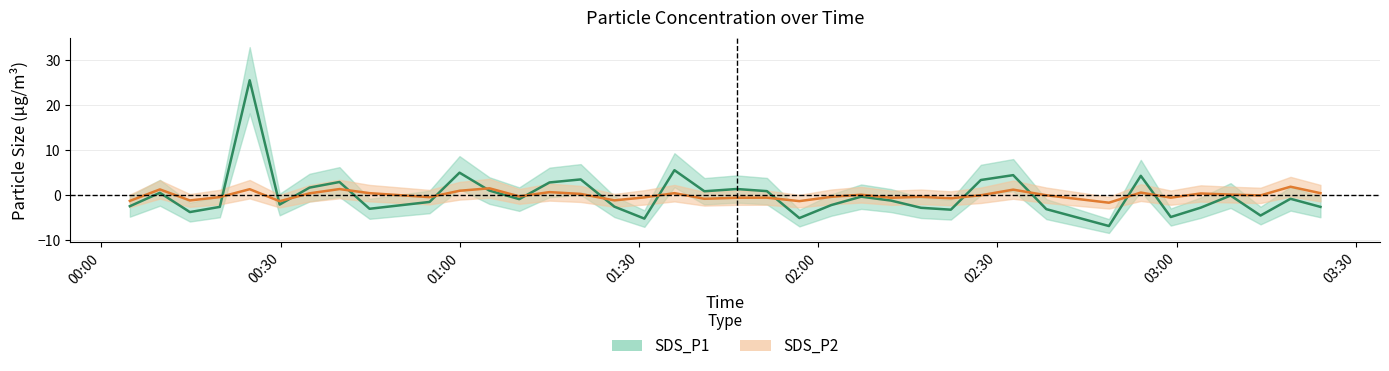

Does the chart have visible grid lines?

Yes